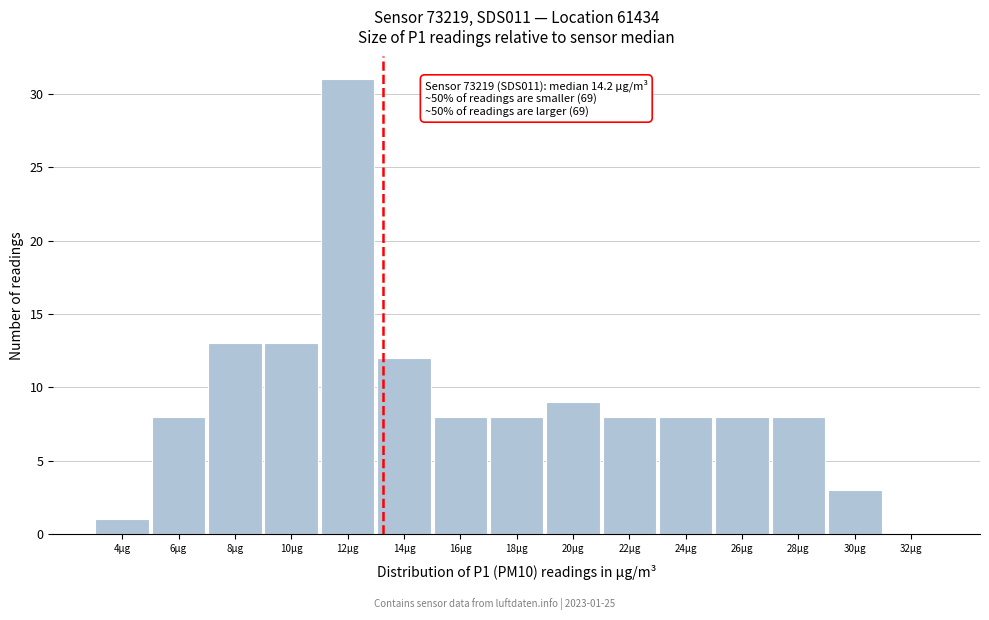

Reading left to right, list all the values displayed in this chart.

4µg=1	6µg=8	8µg=13	10µg=13	12µg=31	14µg=12	16µg=8	18µg=8	20µg=9	22µg=8	24µg=8	26µg=8	28µg=8	30µg=3	32µg=0